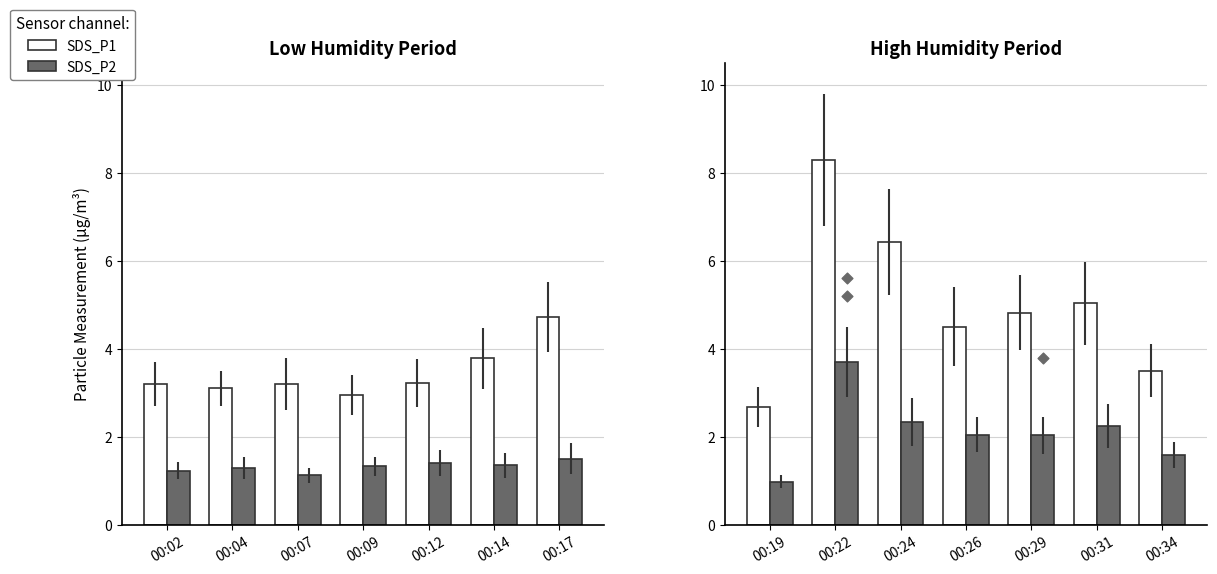

Which series reaches the maximum Y coordinate?

SDS_P1